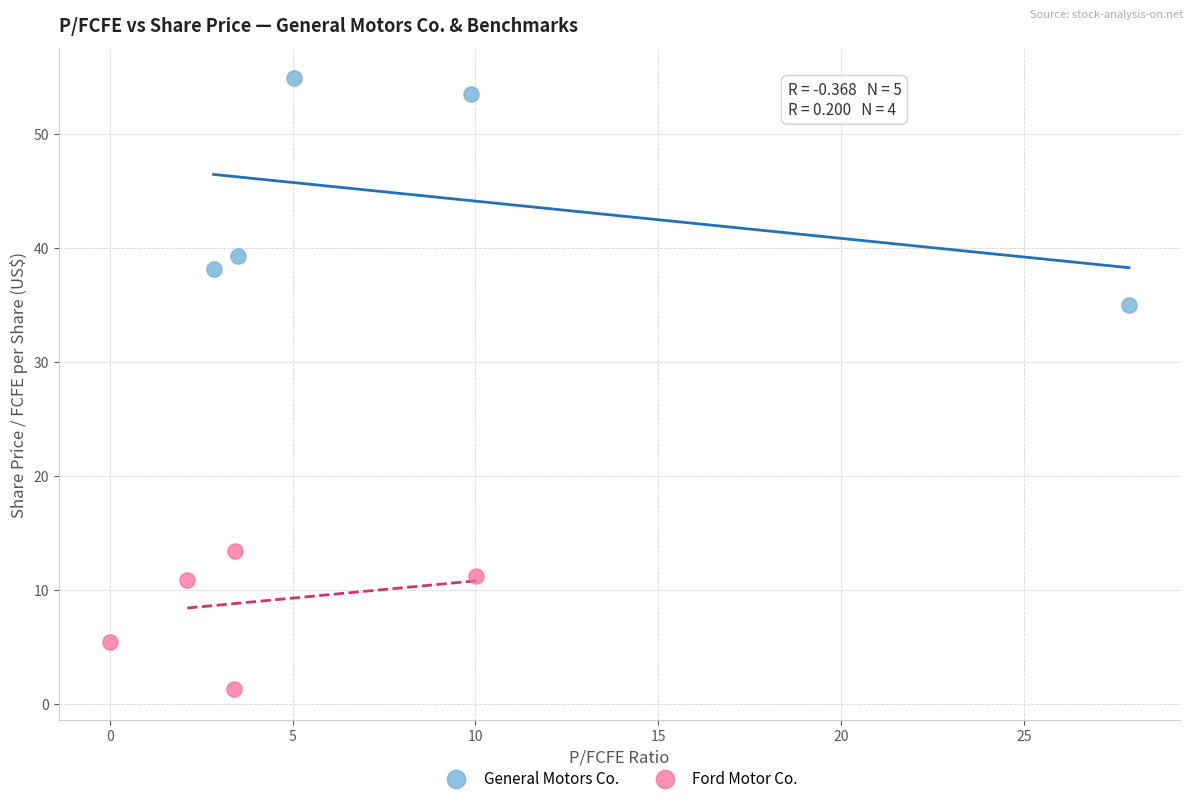

Which series reaches the minimum Y coordinate?

Ford Motor Co.